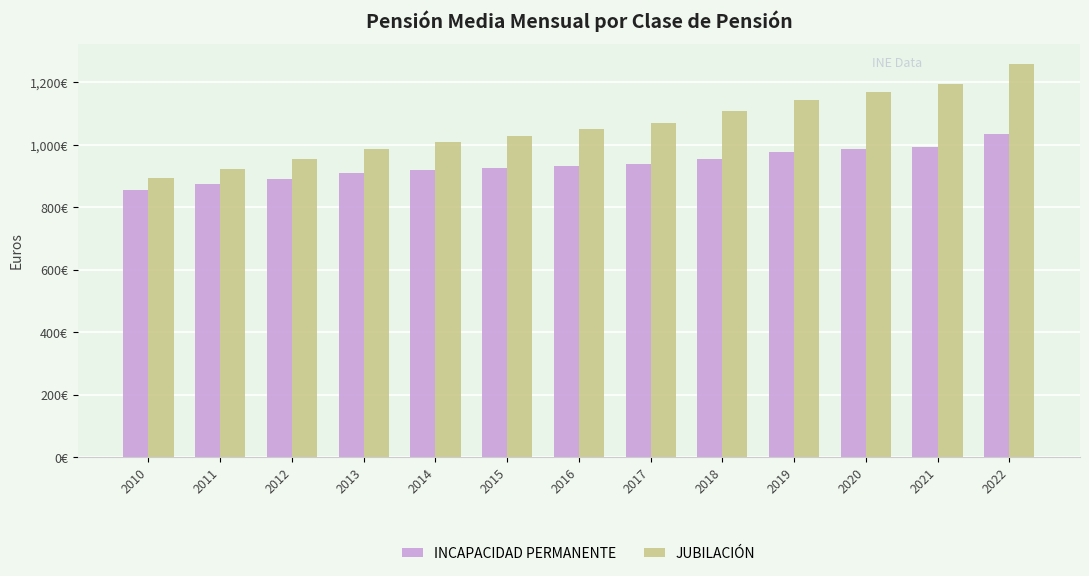

What is the difference between the highest and lowest values at 2020?

185.1